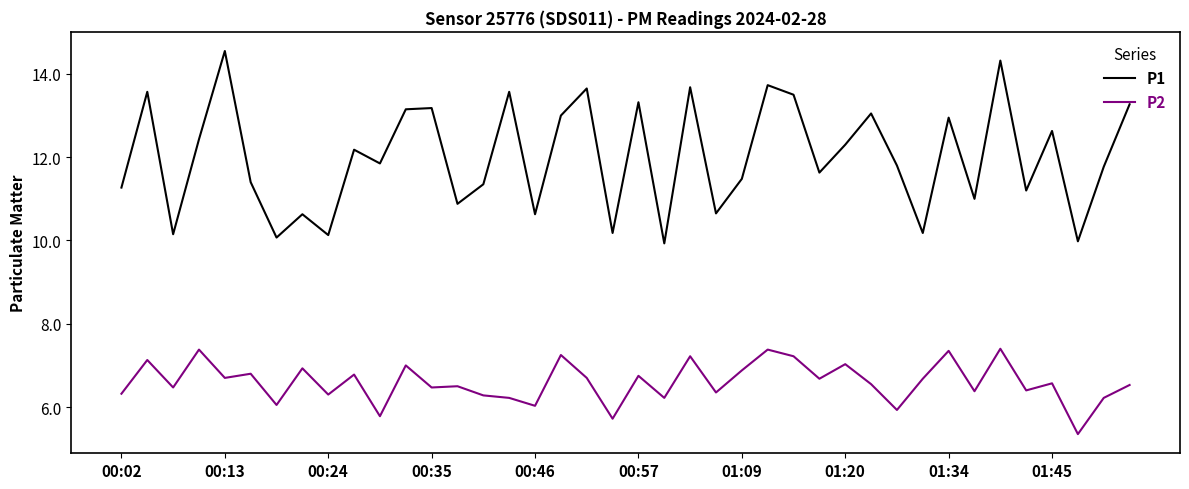

True or false: P2 and P1 intersect in this chart.

False